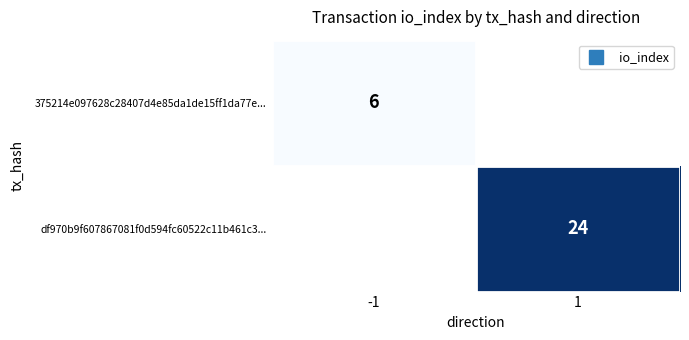

Where is 375214e097628c28407d4e85da1de15ff1da77e... nearest to the value 6?

-1